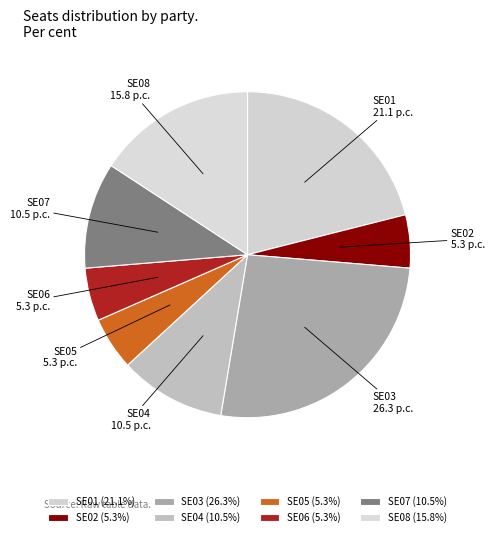

The SE08 slice represents 16% of the pie. True or false?

True